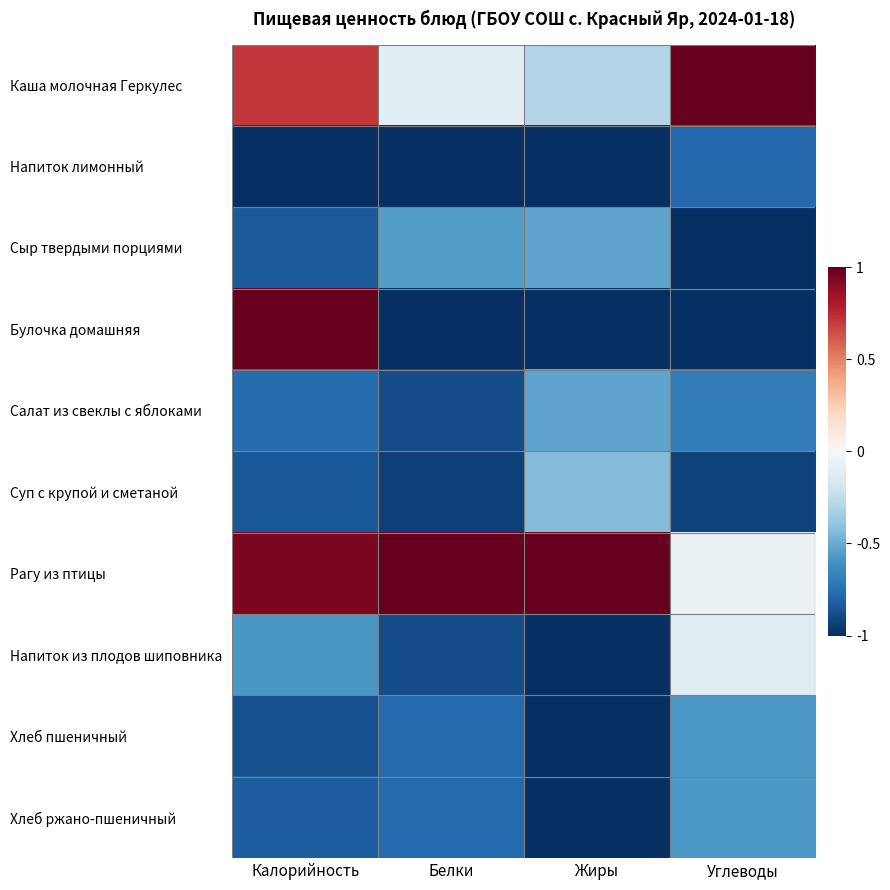

What is the greatest value displayed?

1.0